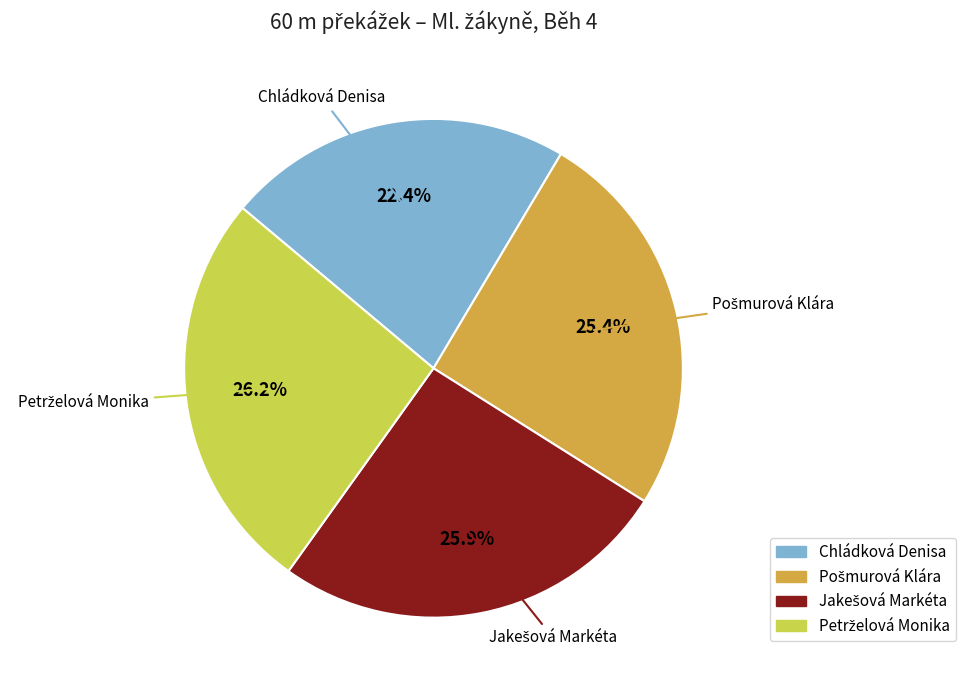

What percentage is NOT represented by Chládková Denisa?

77.6%